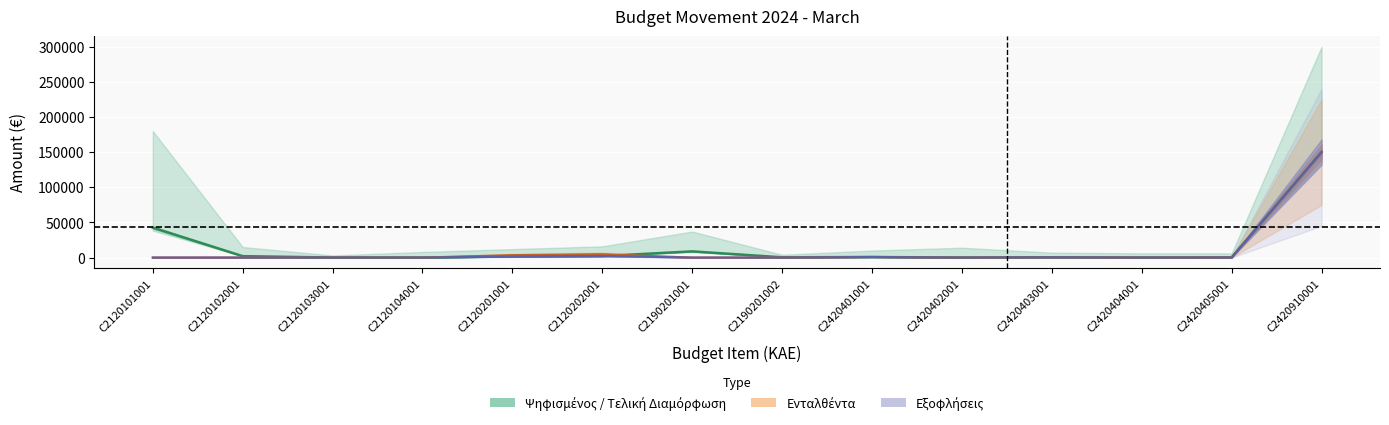

True or false: Εξοφλήσεις Σύνολο and Ενταλθέντα cross at least once.

True